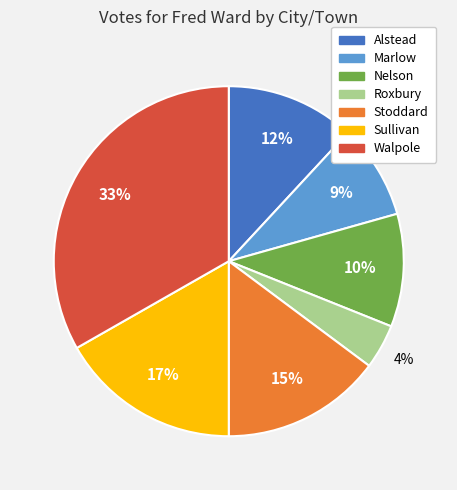

What percentage is the Walpole slice, to the nearest percent?

33%